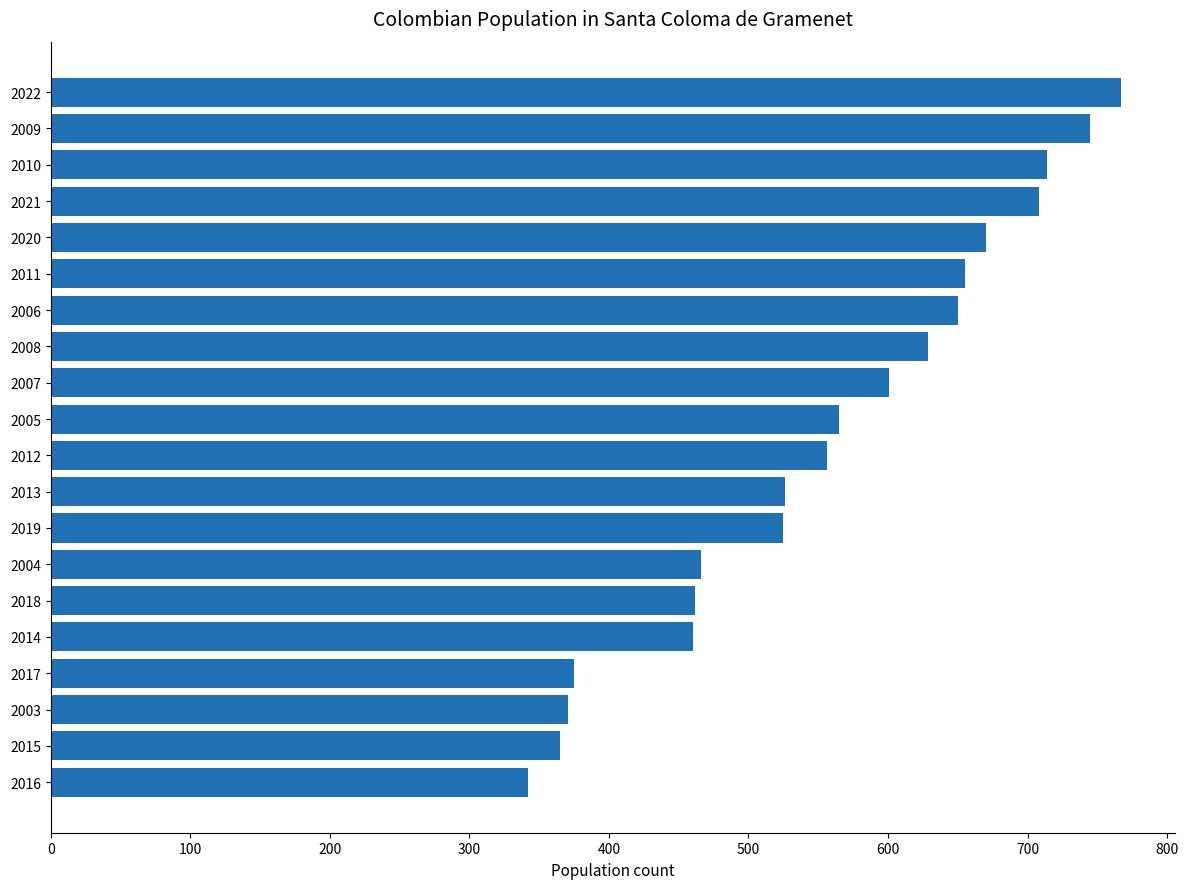

The value at 2022 is 767. True or false?

True